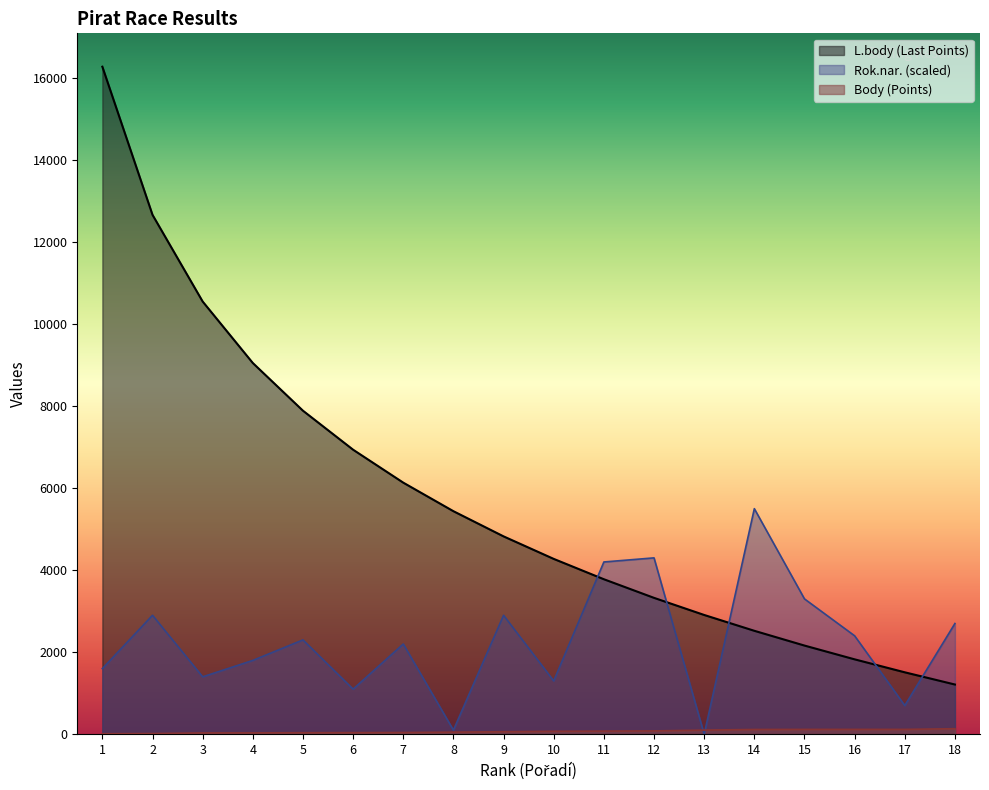

Which series has the largest range (max minus min)?

L.body (Last Points)